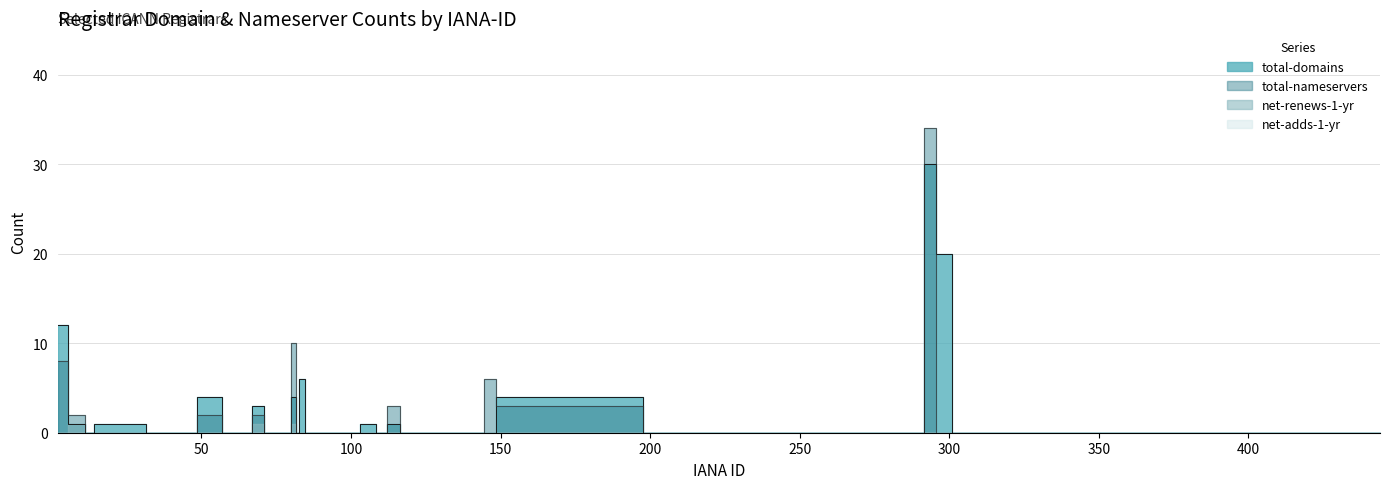

At how many categories does at least one series exceed 4?

6